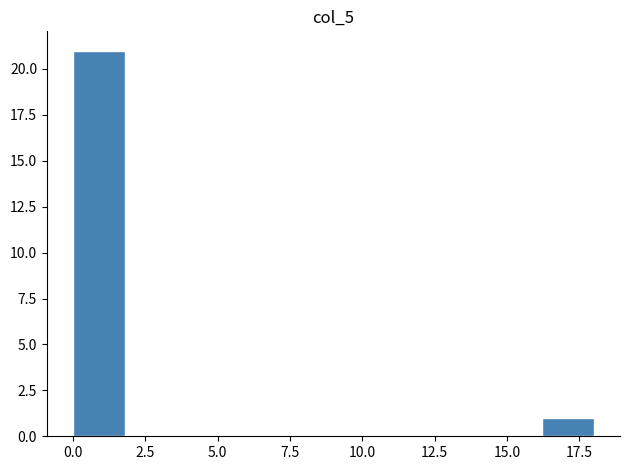

Read against the x-axis, roughly where is the centre of the tallest bar?

1.0